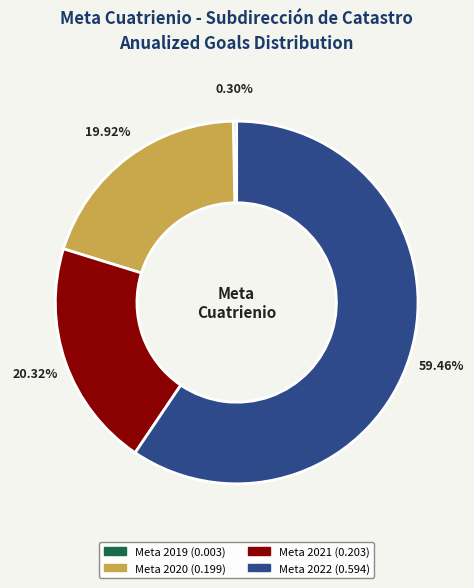

To the nearest percent, what is the difference between the Meta 2019 (0.003) and Meta 2021 (0.203) slice percentages?

20%